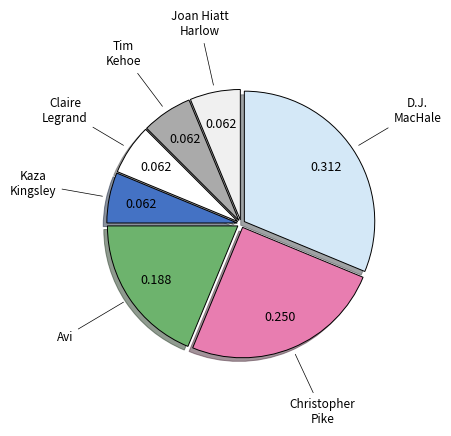

Is it true that D.J. MacHale is 39% of the pie?

False